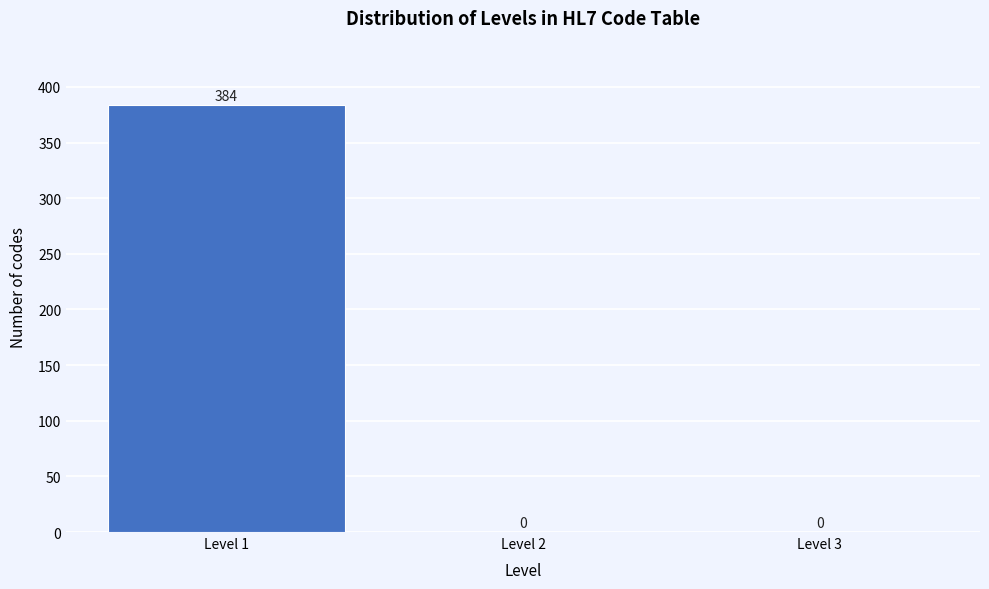

How tall is the bar that spans 0.5 to 1.5 on the x-axis?

384